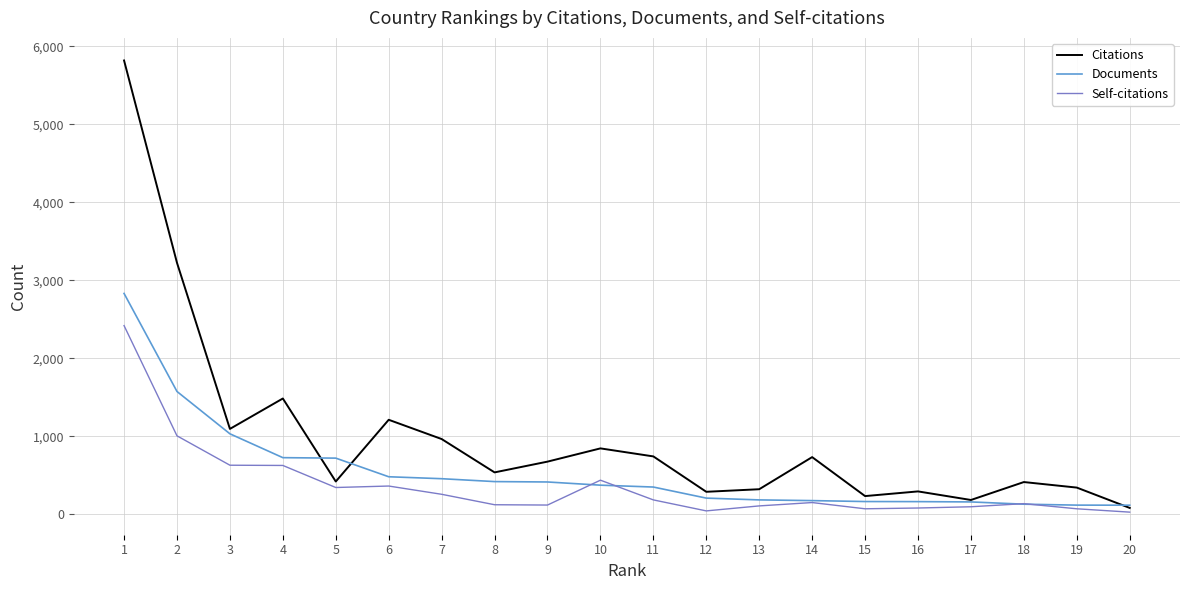

What is the greatest value displayed?

5820